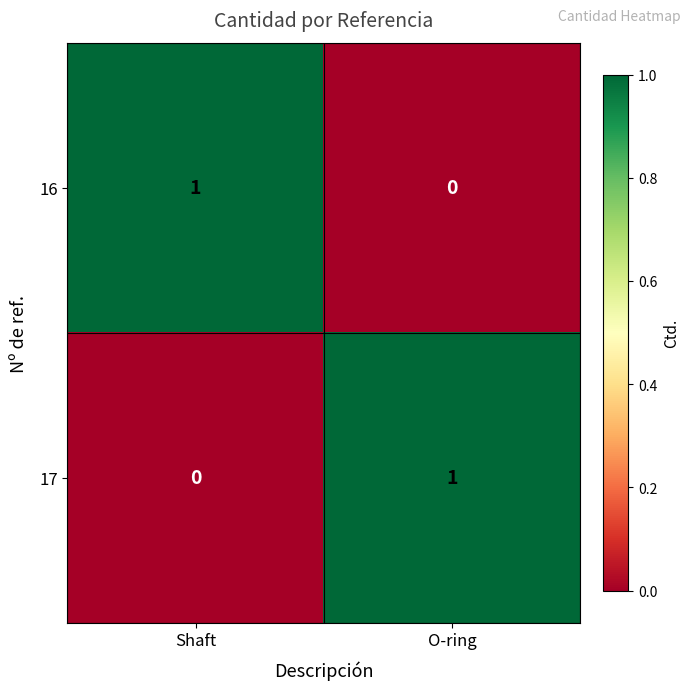

Which category has the highest value in the 16 series?

Shaft